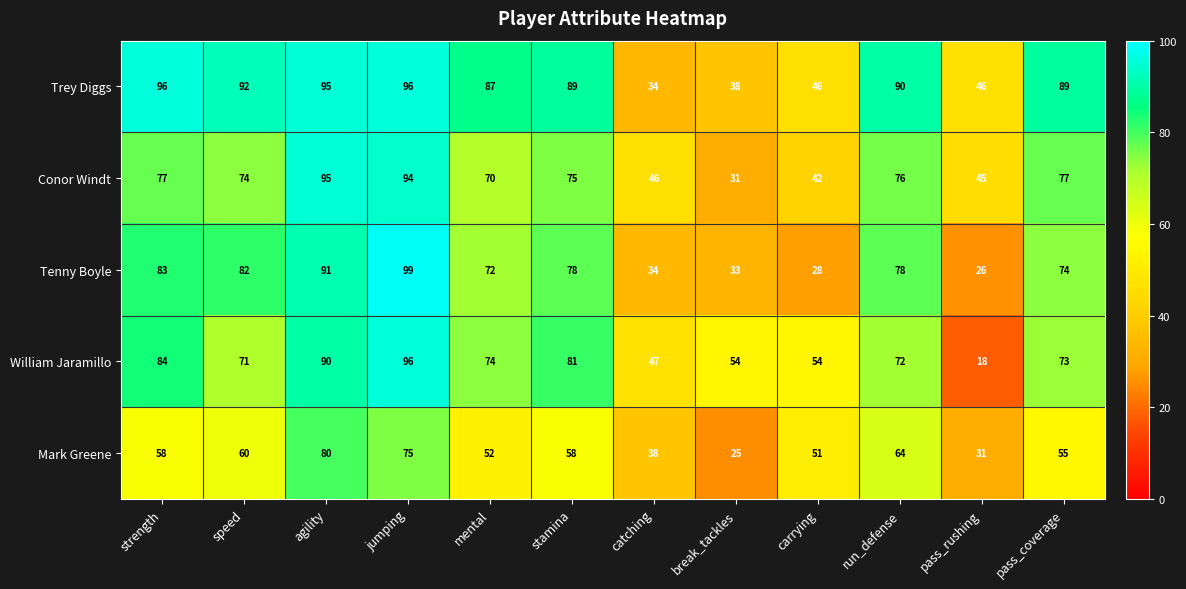

The value of Mark Greene at pass_coverage is 55. True or false?

True